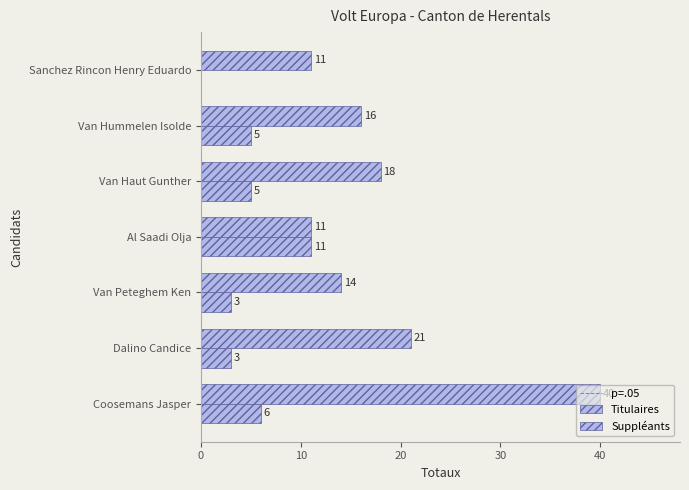

What is the difference between the highest and lowest values at Van Hummelen Isolde?

11